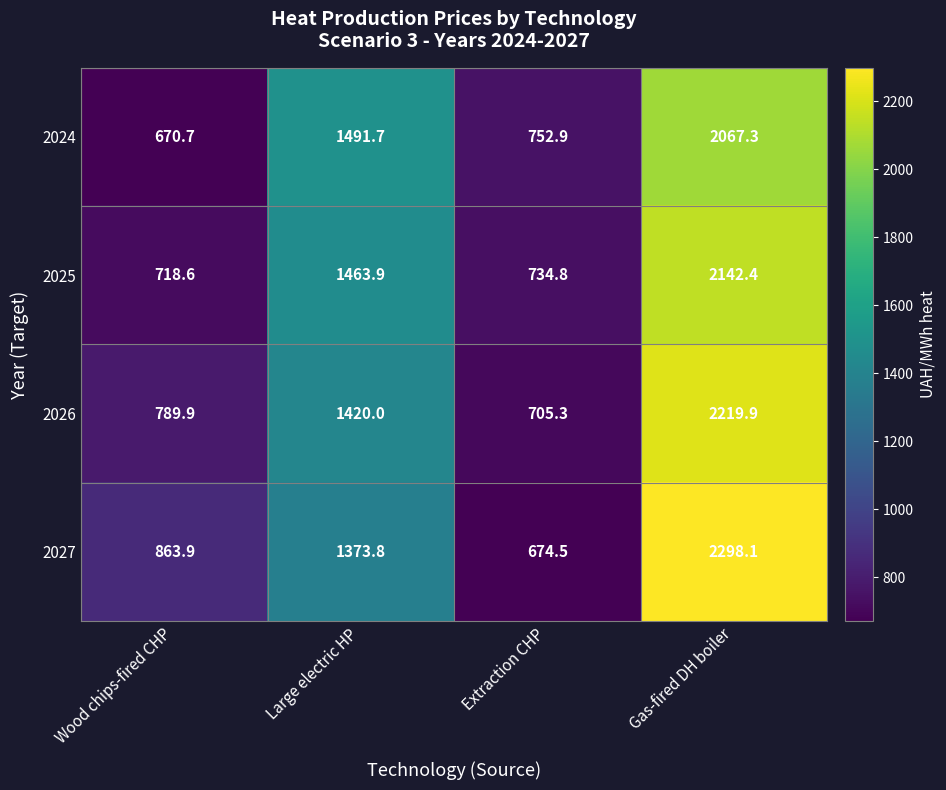

How many categories are shown in the chart?

4